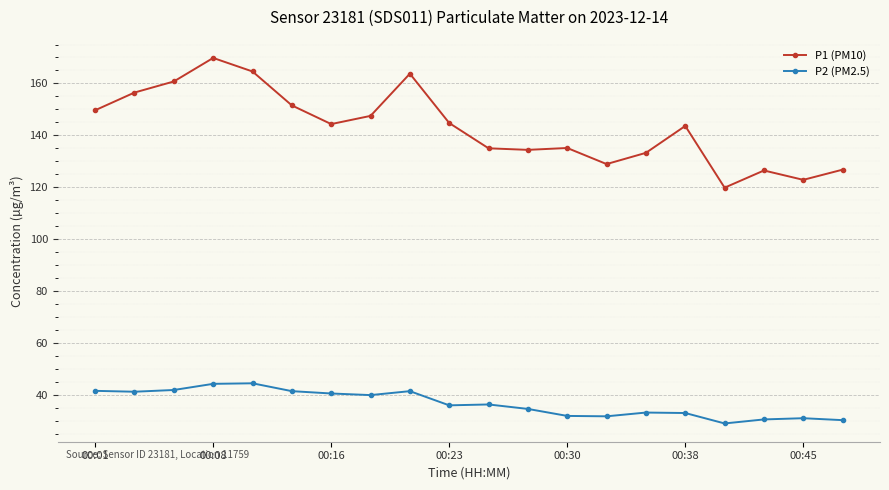

What is the value of the P2 (PM2.5) point at the 3rd from the left?

41.8